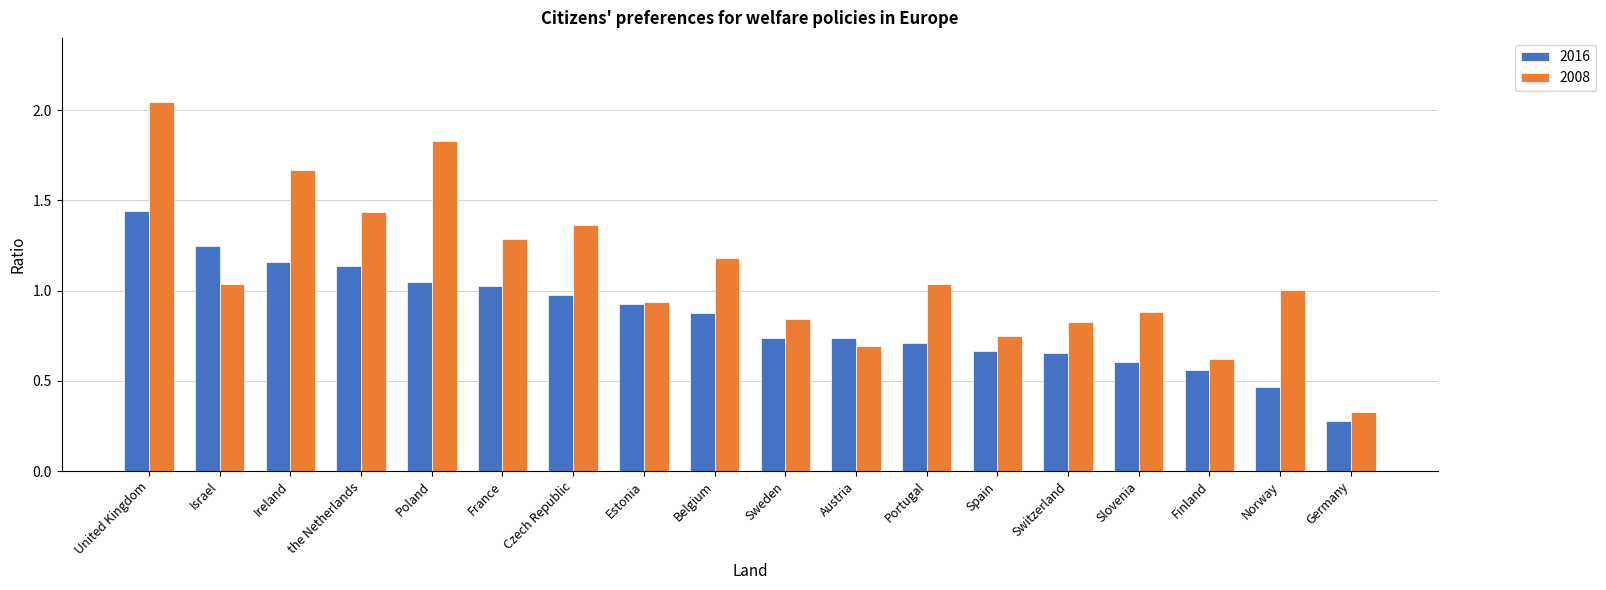

At Slovenia, list the series in order from largest to smallest.

2008, 2016